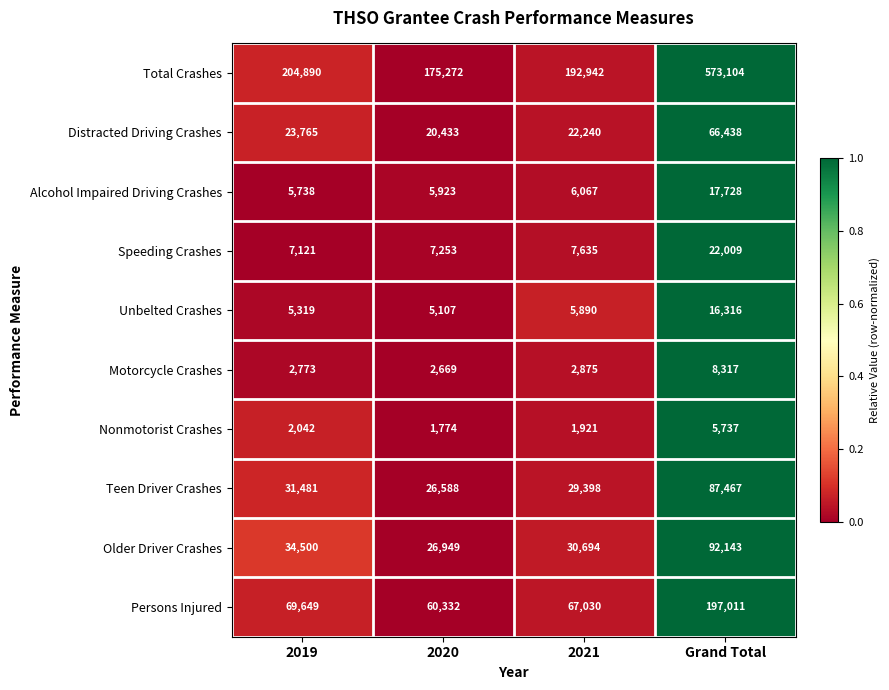

What is the sum of the Total Crashes values at 2019 and 2020?

380162